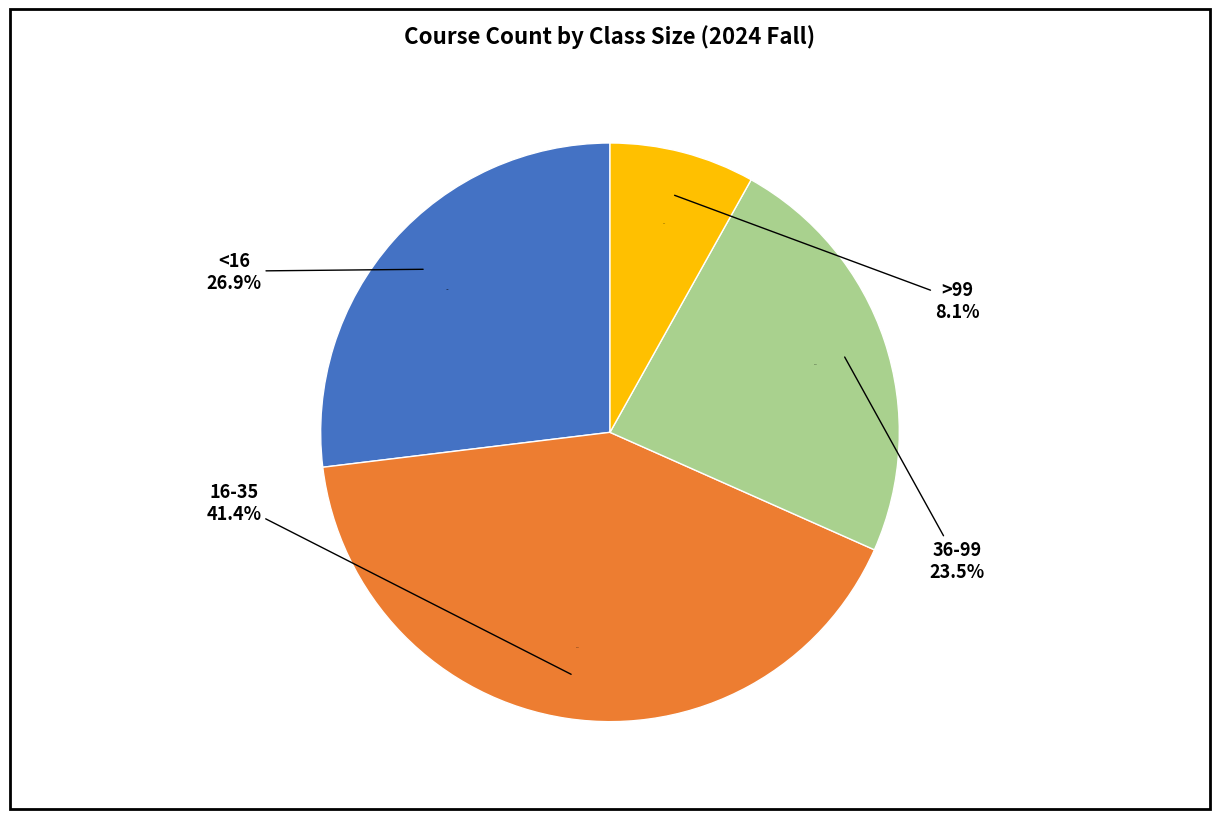

What is the smallest slice in the pie chart?

>99